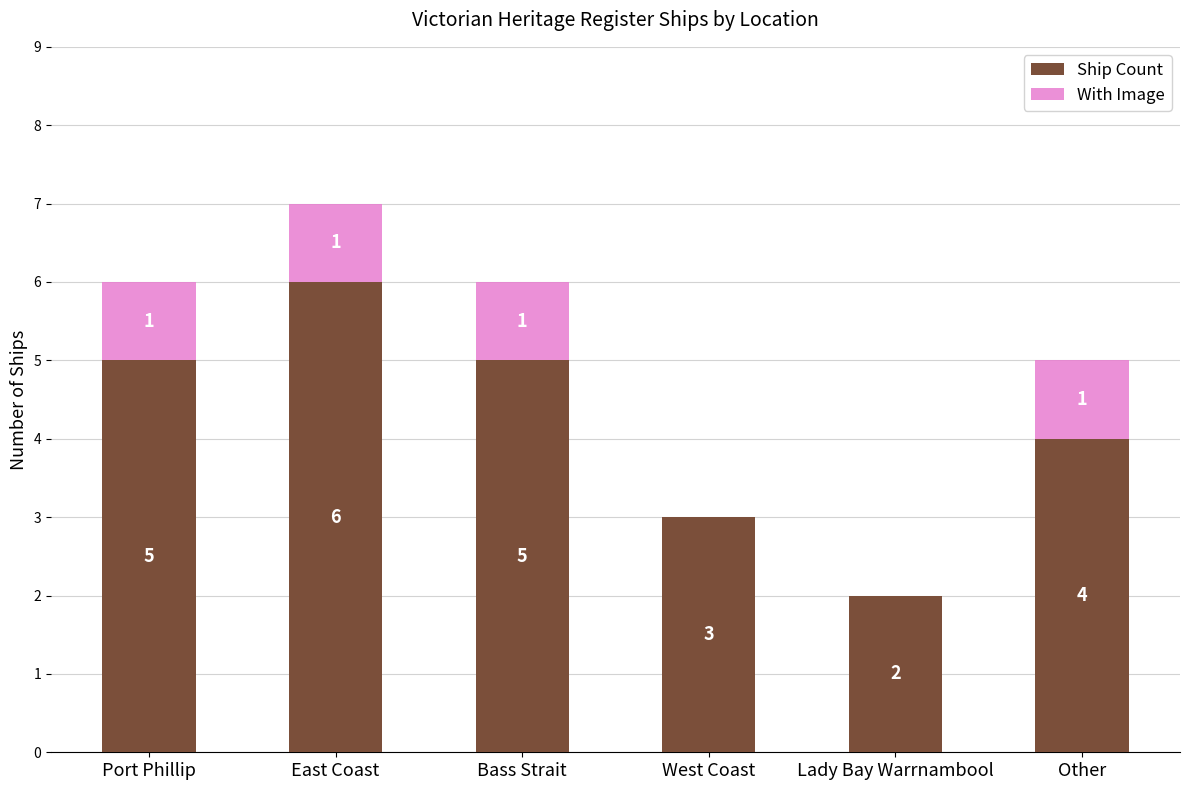

Is it true that Ship Count equals 3 at West Coast?

True